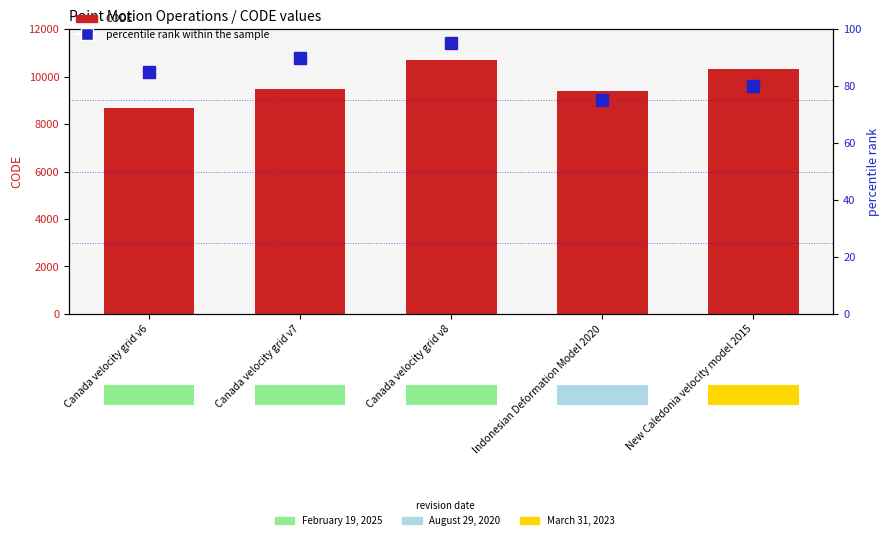

Does the chart contain stacked bars?

No